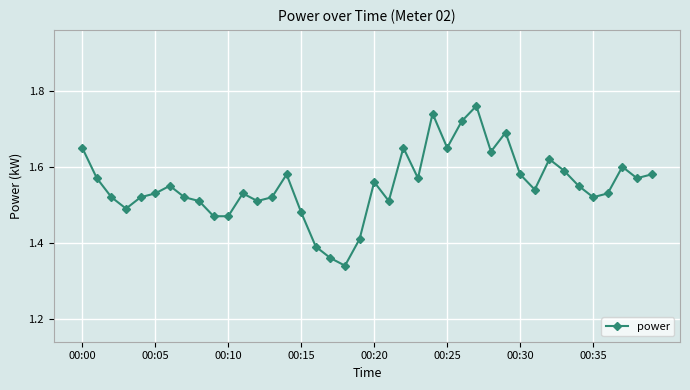

How many values are between 1 and 2?

40